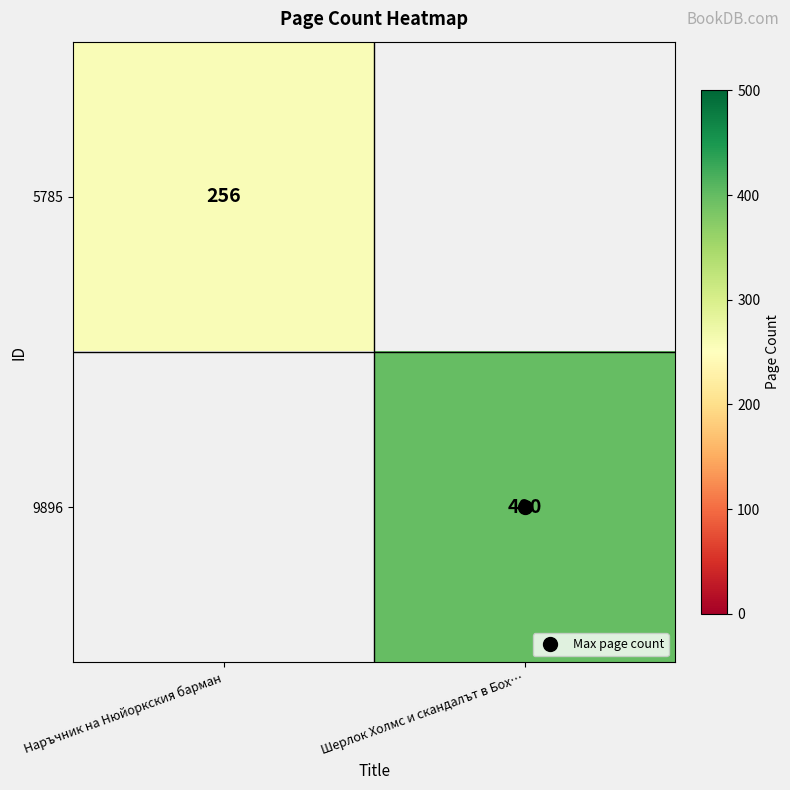

At which label does 9896 reach its minimum?

Наръчник на Нюйоркския барман